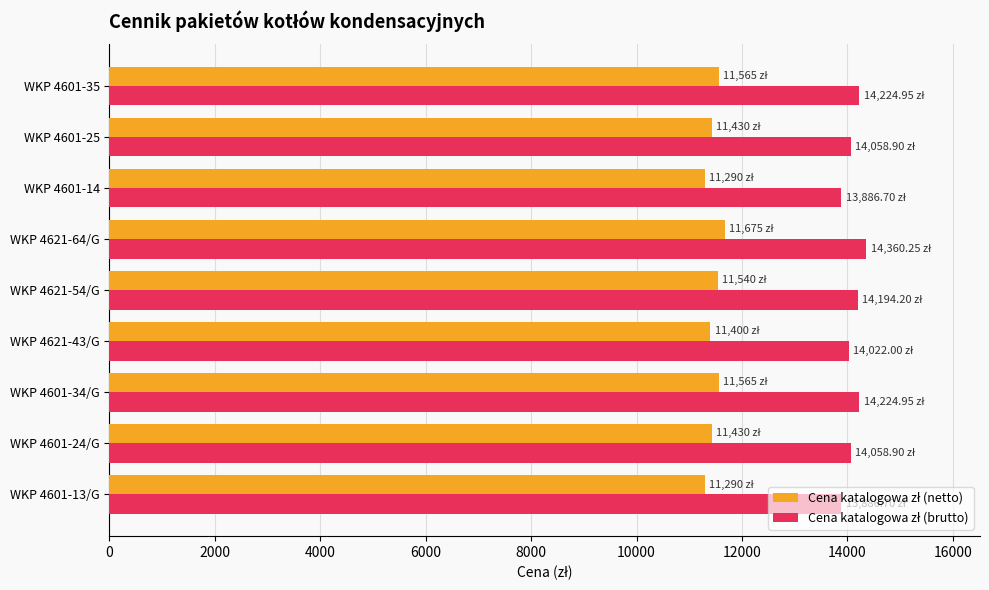

At how many categories does at least one series exceed 13508?

9